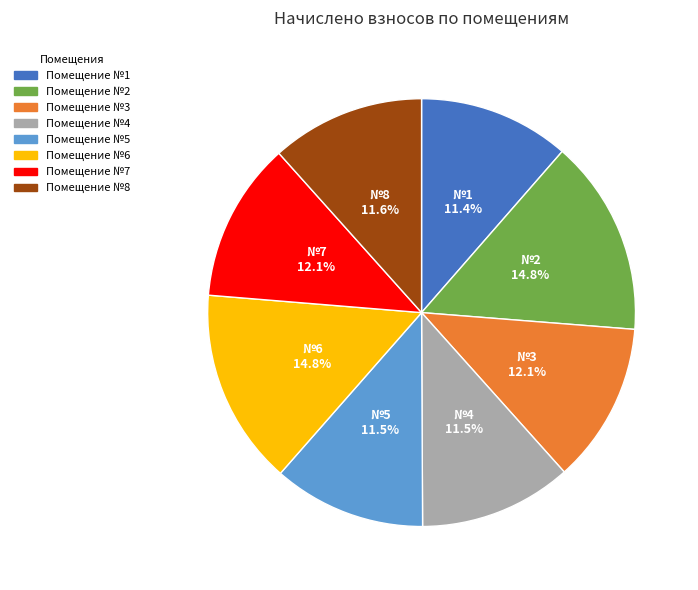

Count the number of slices in the pie.

8